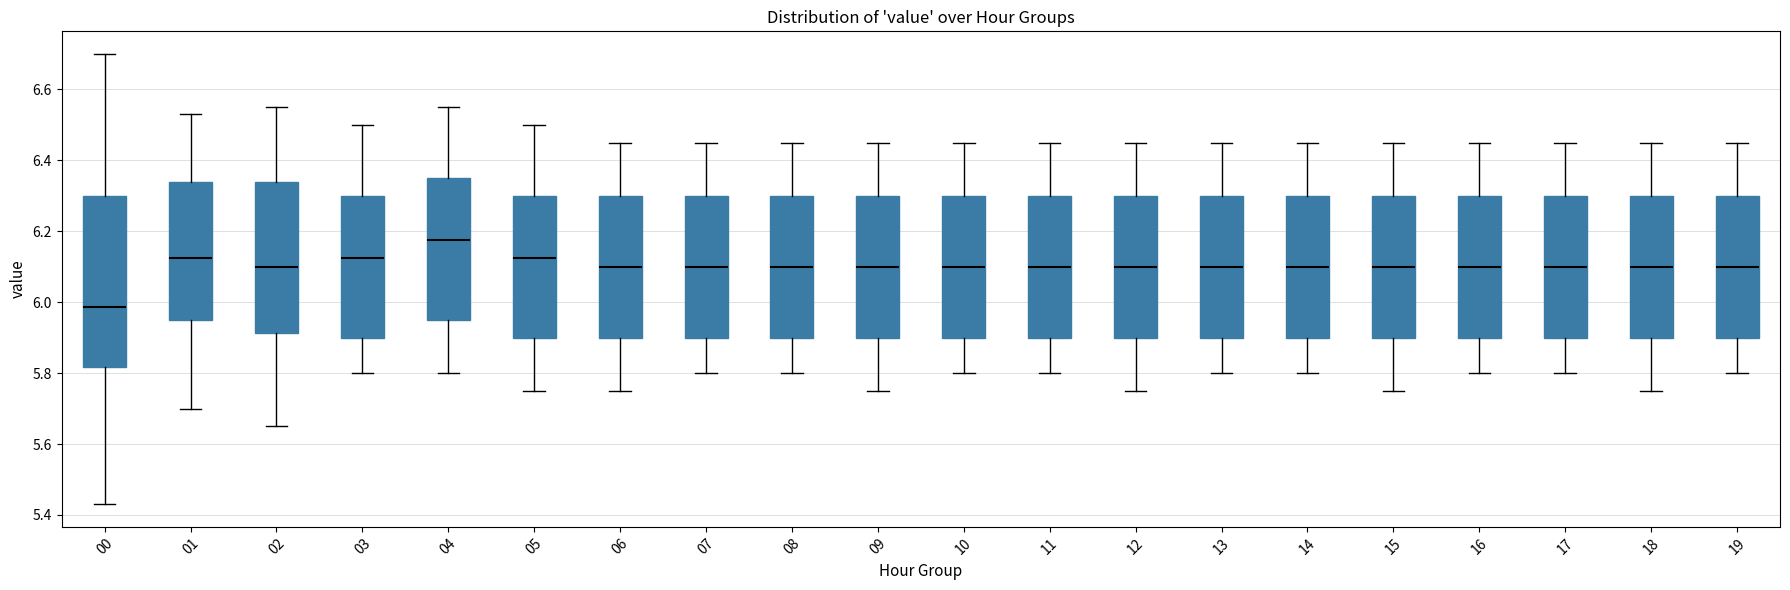

Which box is the tallest, from its lower edge to its upper edge?

00